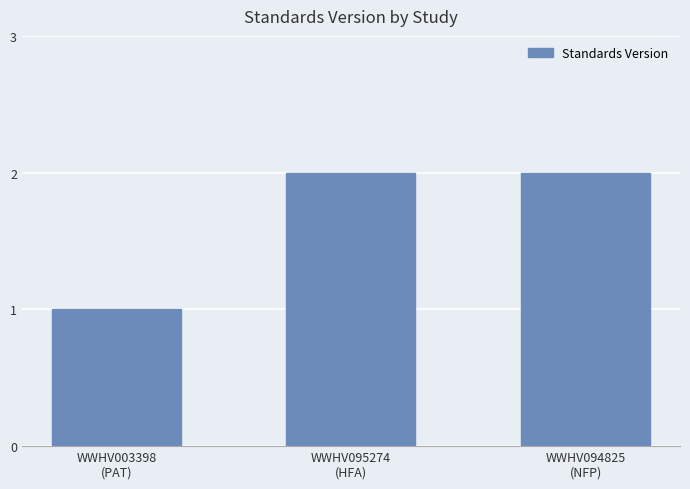

What position from the right is WWHV094825
(NFP)?

1